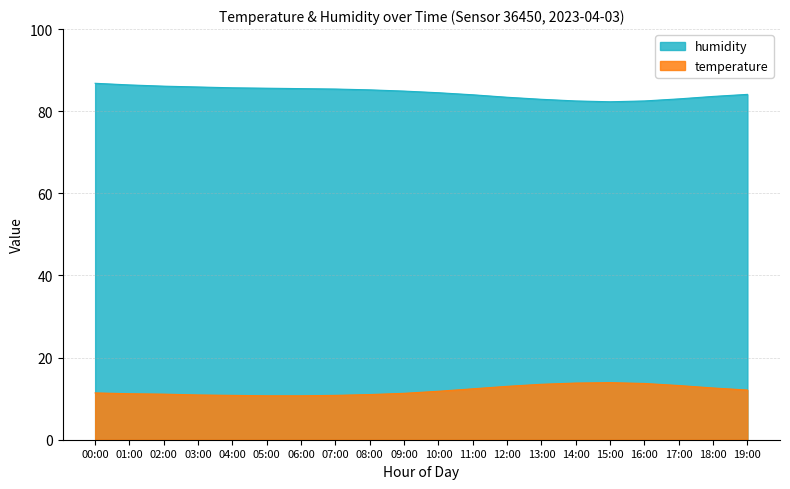

Rank the series by their average value, from lowest to highest.

temperature, humidity